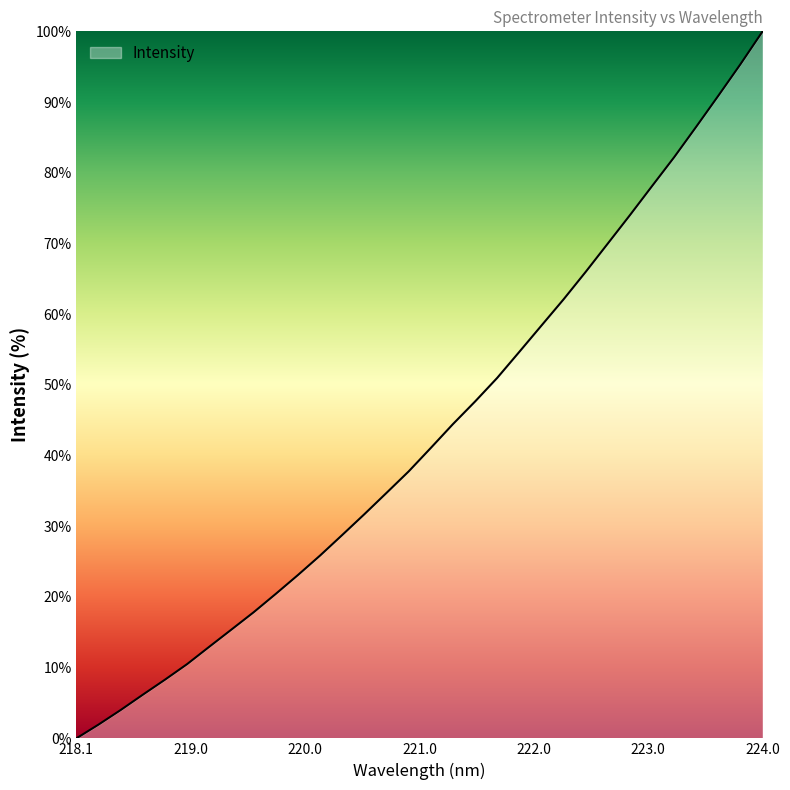

What is the maximum value shown in the chart?

100.0